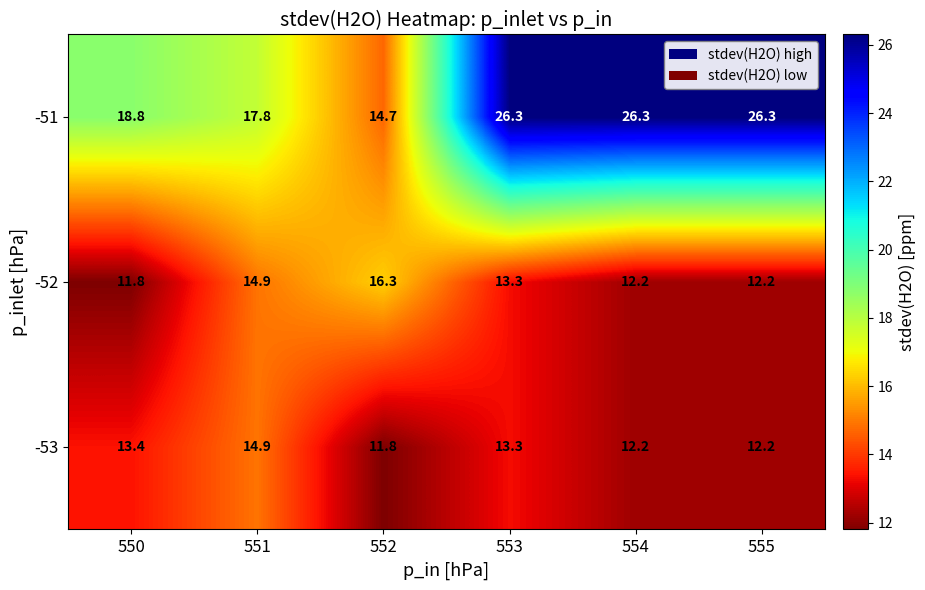

What is the maximum value shown in the chart?

26.3